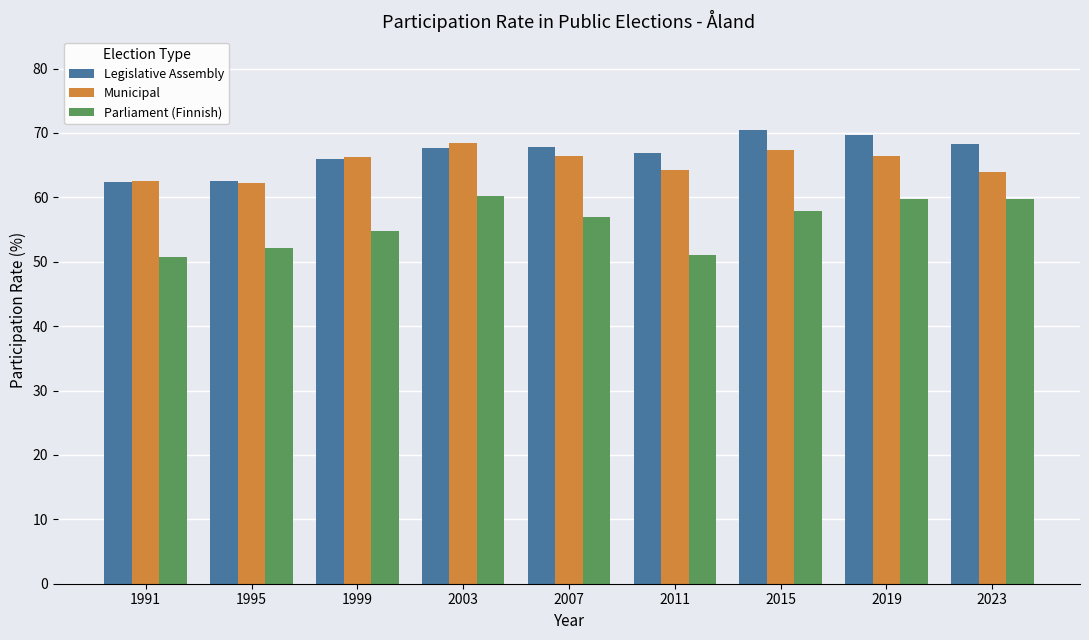

How many data points in Municipal are above 66?

5